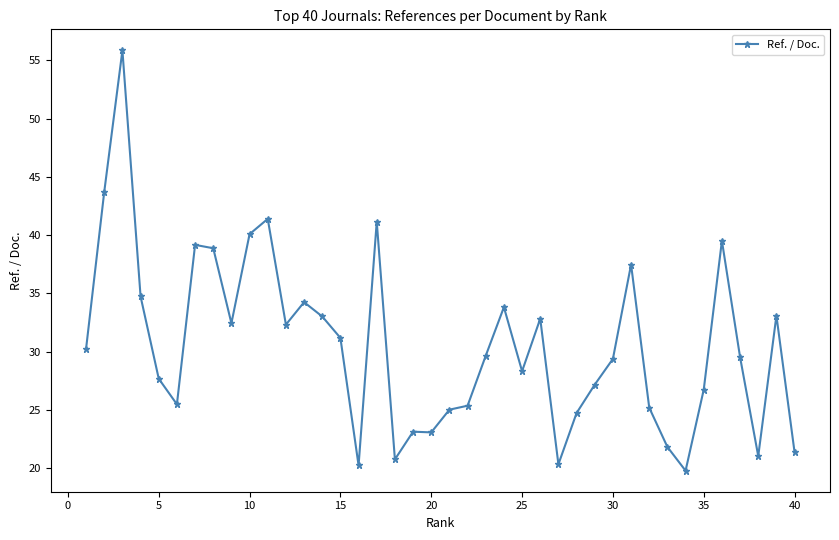

True or false: the data has more than 1 interior local peaks.

True